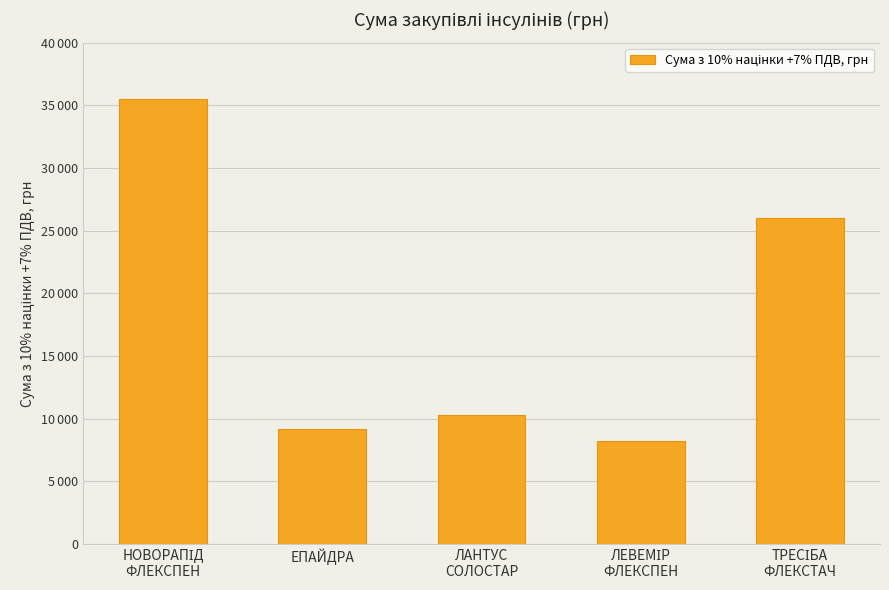

Does the chart contain any negative values?

No